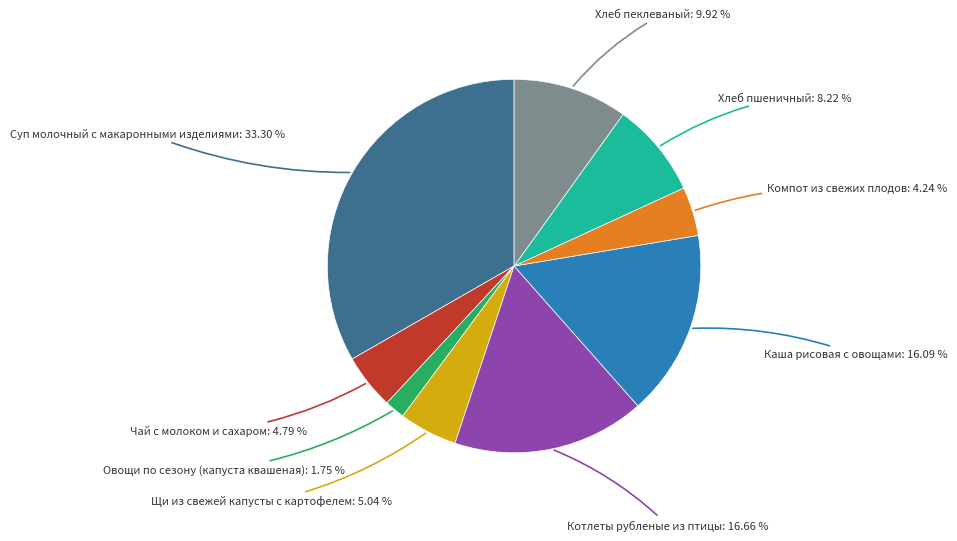

Is there any slice that represents more than half of the pie?

No